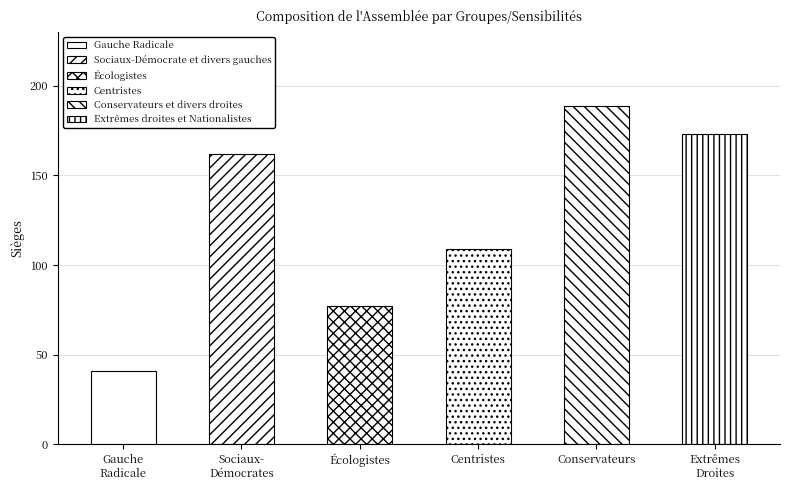

Does the chart contain stacked bars?

No